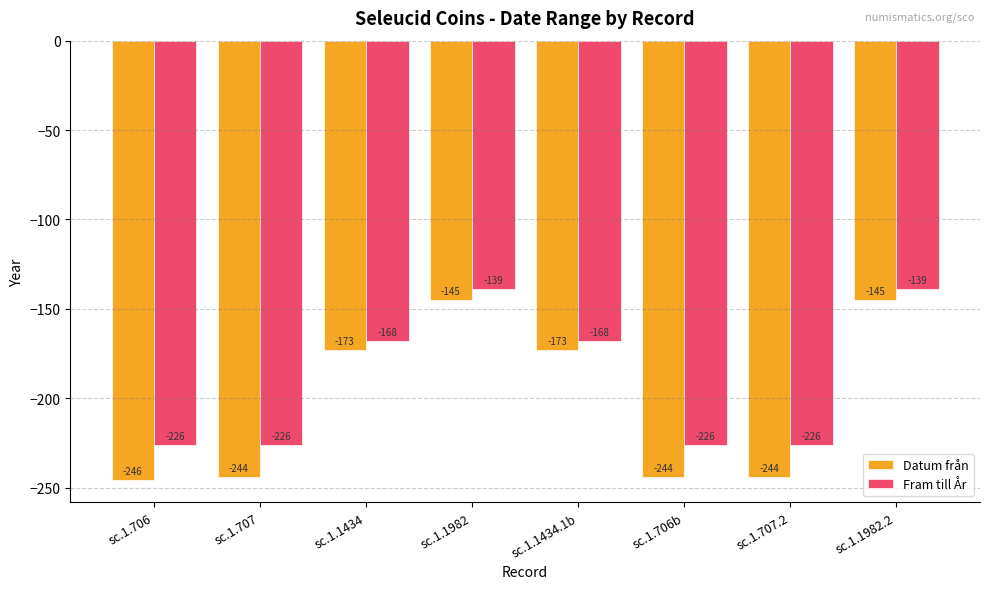

What is the approximate value of Fram till År at sc.1.1434, to the nearest 5?

-170